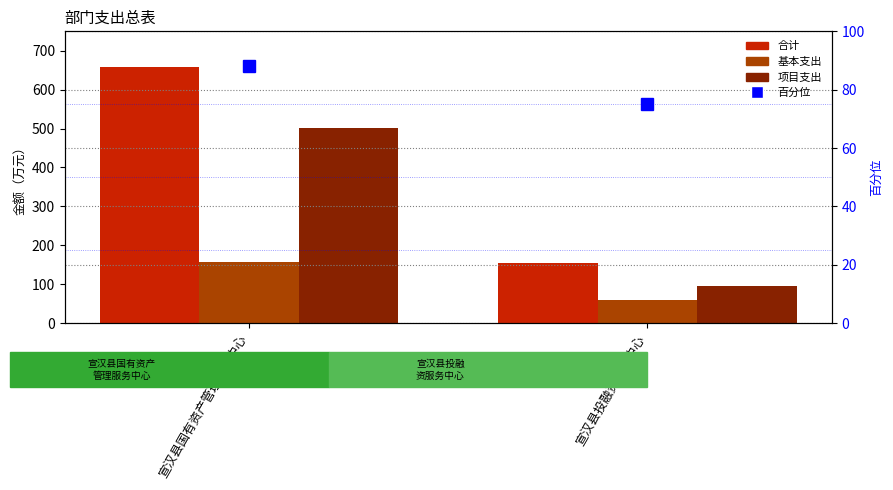

What is the label of the 1st bar from the left?

宣汉县国有资产管理服务中心